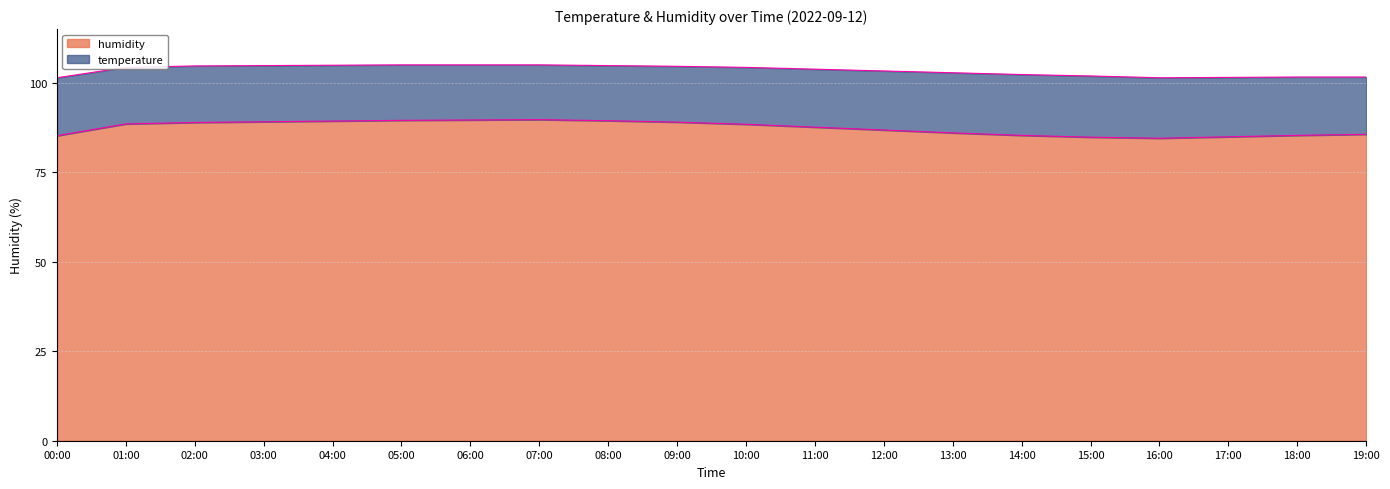

At which category does the chart reach its minimum across all series?

16:00